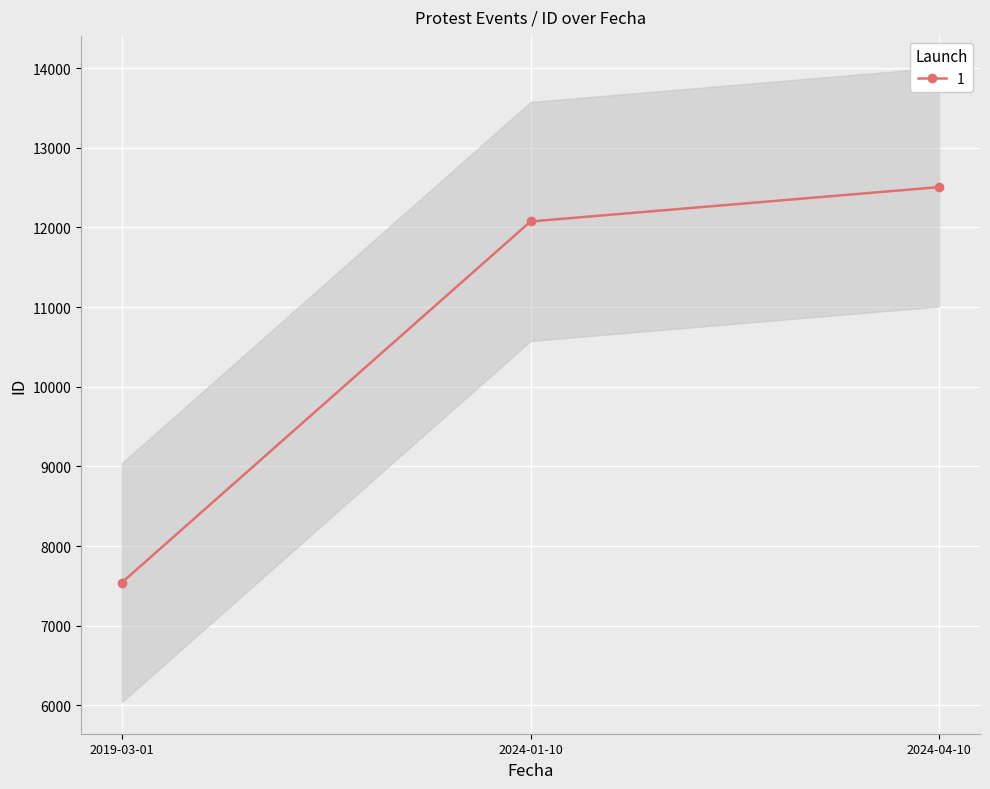

What is the label of the 1st point from the left?

2019-03-01